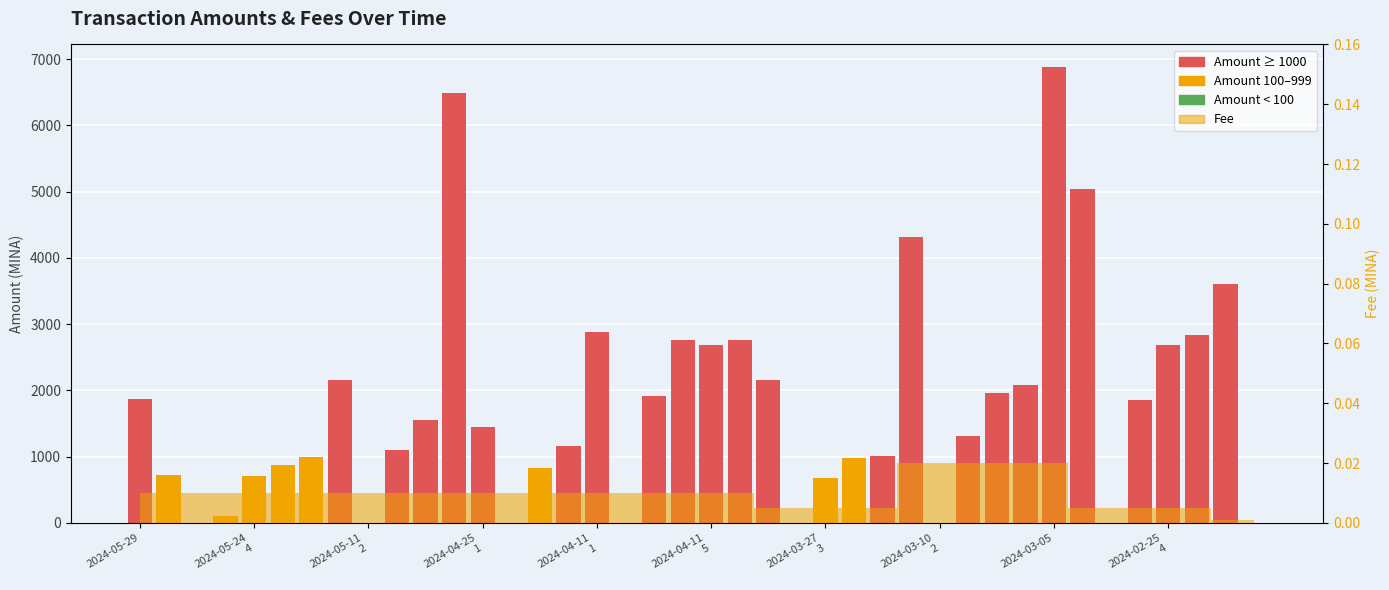

What is the difference between the second highest and second lowest values?

6492.0